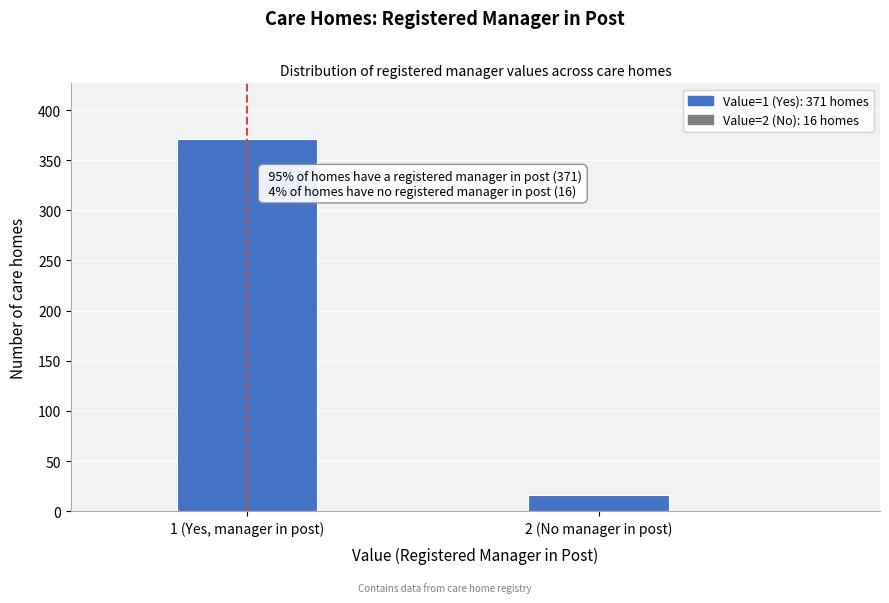

Reading left to right, transcribe all the data shown in this chart.

1 (Yes, manager in post)=371	2 (No manager in post)=16